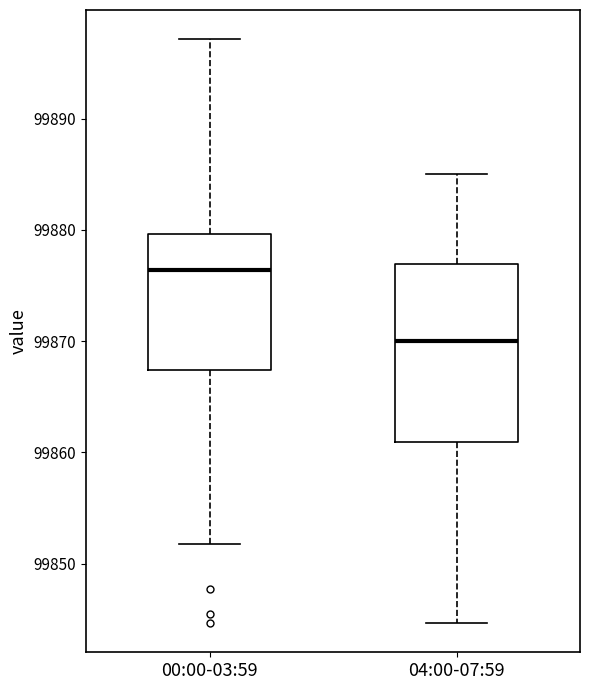

Reading left to right, read every box against the y-axis: the position of its median line, the range the box covers, and the ends of its whiskers. The values are not printed on the chart, so give them approximately, as read against the axis.

00:00-03:59: median 99876, box 99867 to 99880, whiskers 99852 to 99897
04:00-07:59: median 99870, box 99861 to 99877, whiskers 99845 to 99885